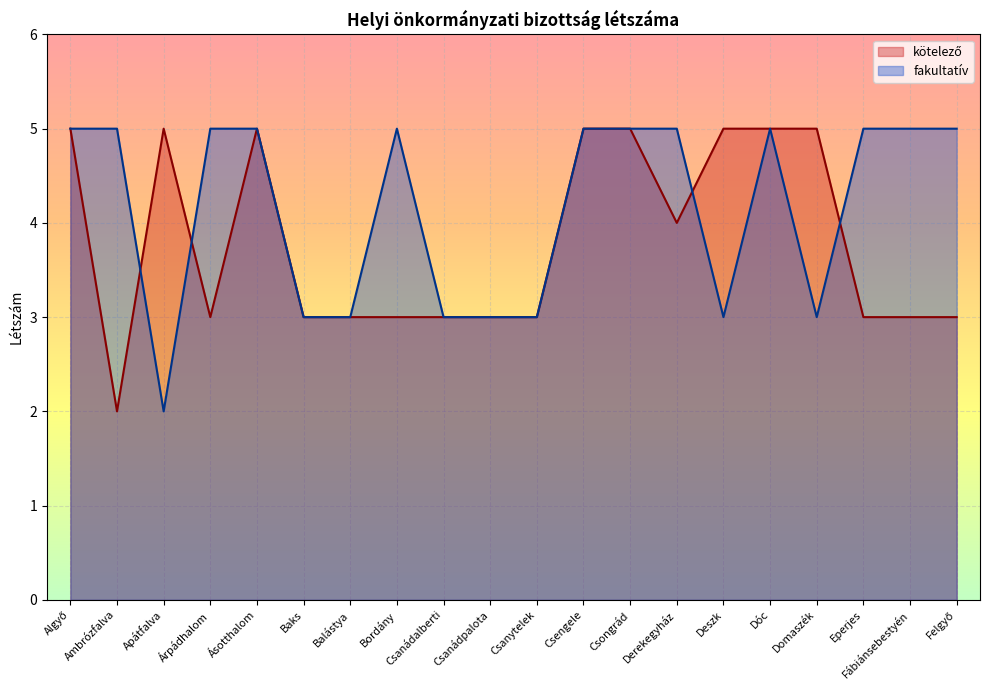

What is the label of the 13th point from the left?

Csongrád